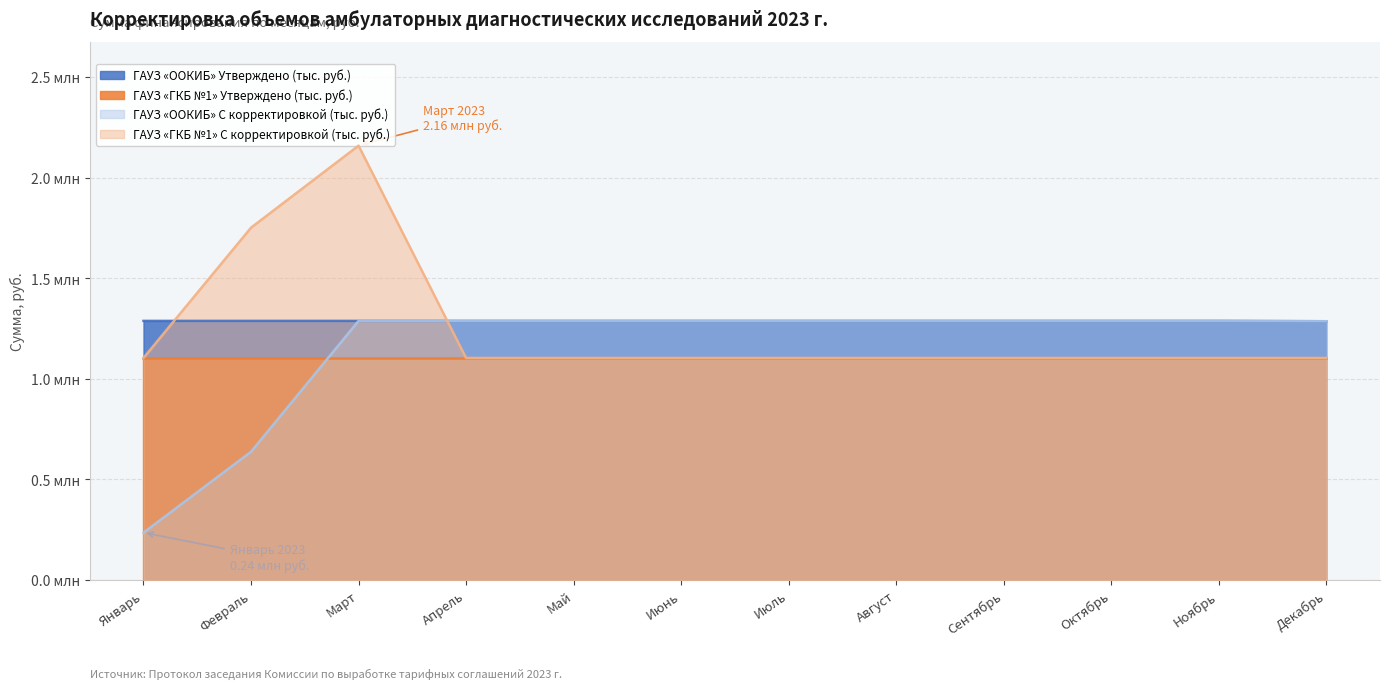

True or false: ГАУЗ «ООКИБ» С корректировкой (тыс. руб.) and ГАУЗ «ООКИБ» Утверждено (тыс. руб.) intersect in this chart.

False